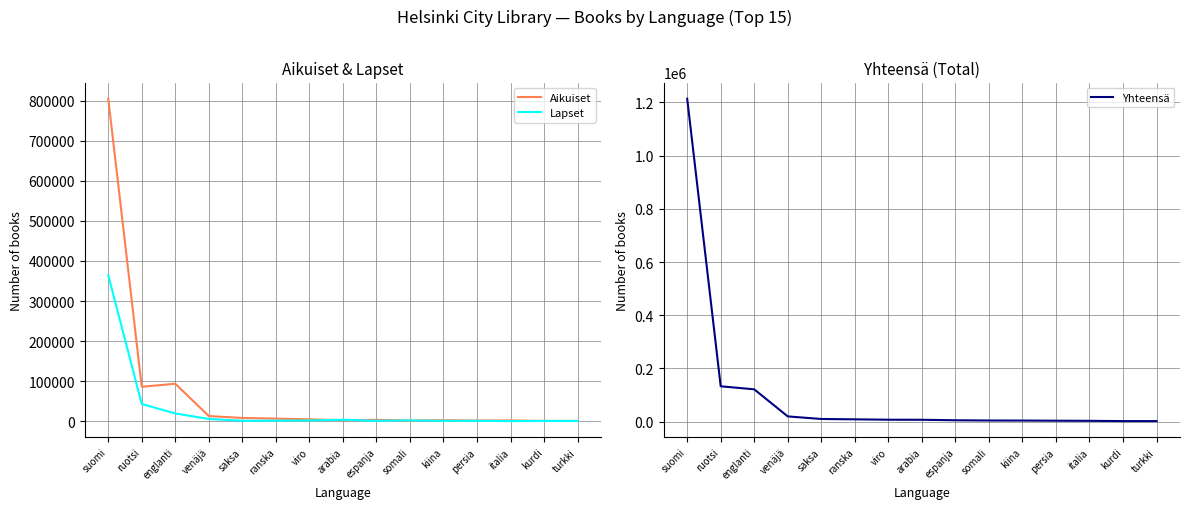

What is the total value across all series at arabia?

13572